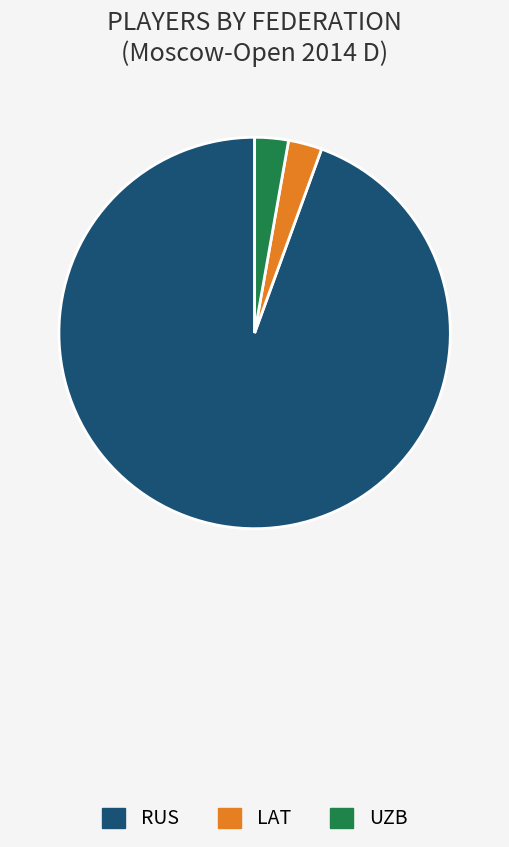

Is it true that UZB is 10% of the pie?

False